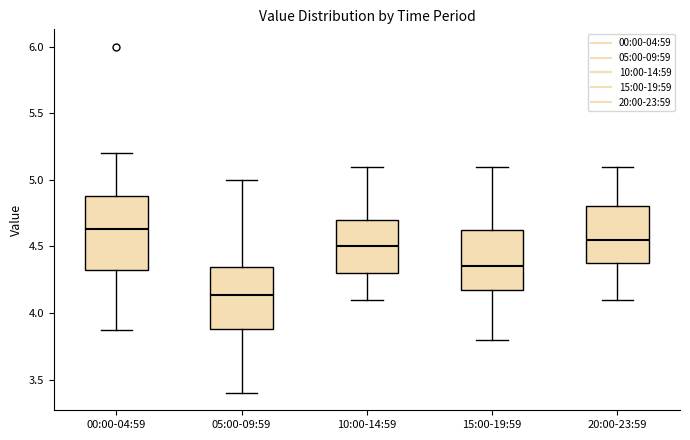

Comparing the boxes themselves (not the whiskers), which one is the tallest?

00:00-04:59